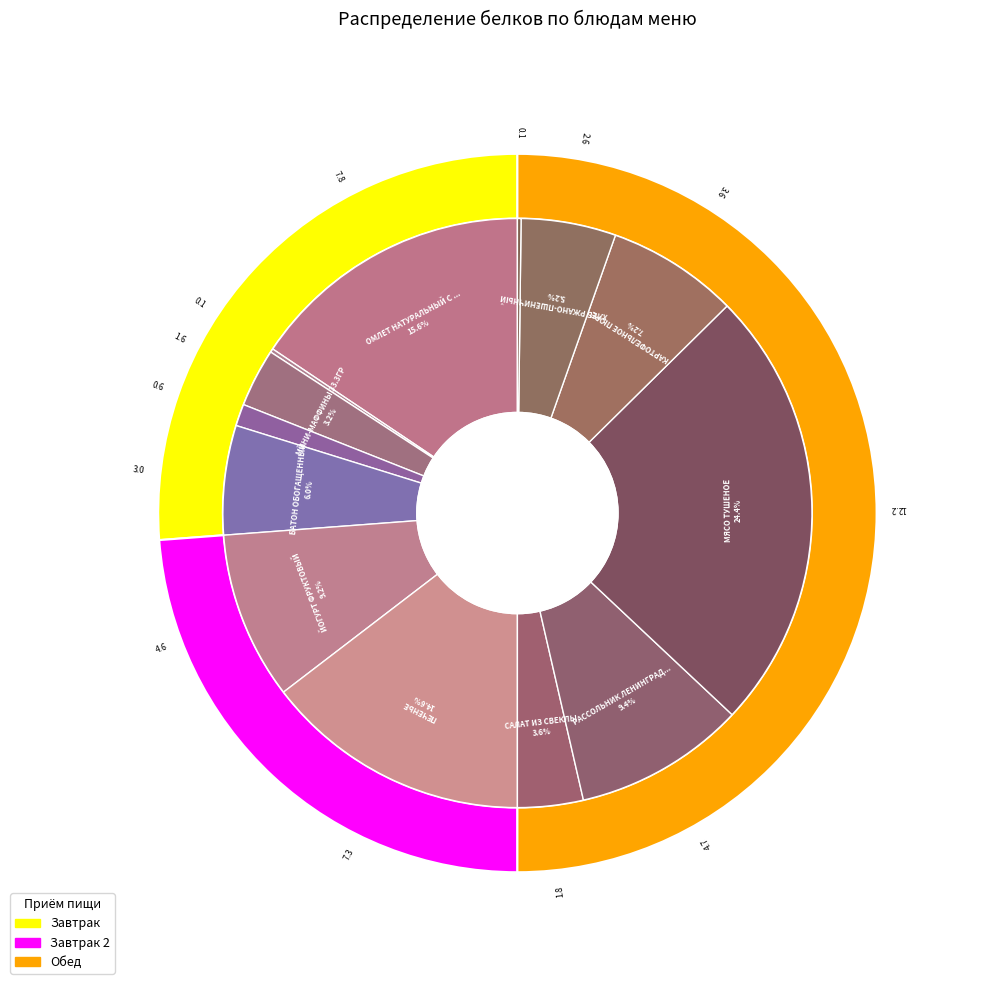

The БАТОН ОБОГАЩЕННЫЙ slice represents 6% of the pie. True or false?

True